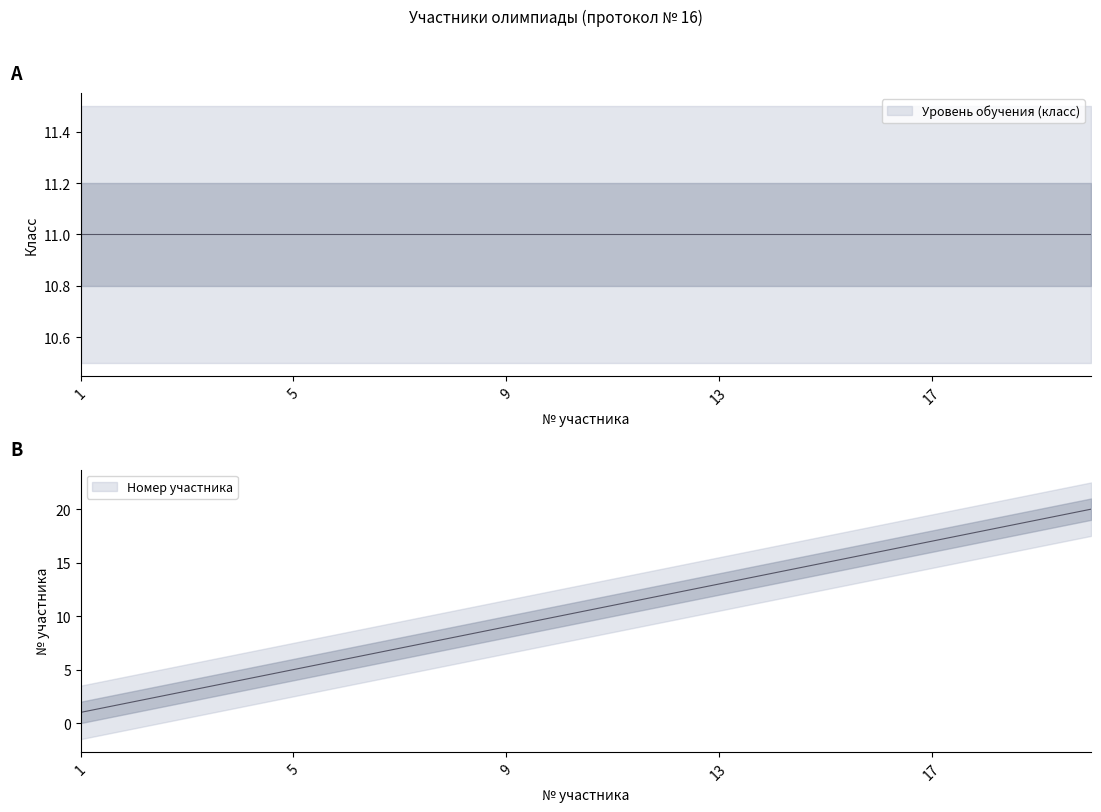

Reading left to right, what are all the values shown in this chart?

1	2	3	4	5	6	7	8	9	10	11	12	13	14	15	16	17	18	19	20